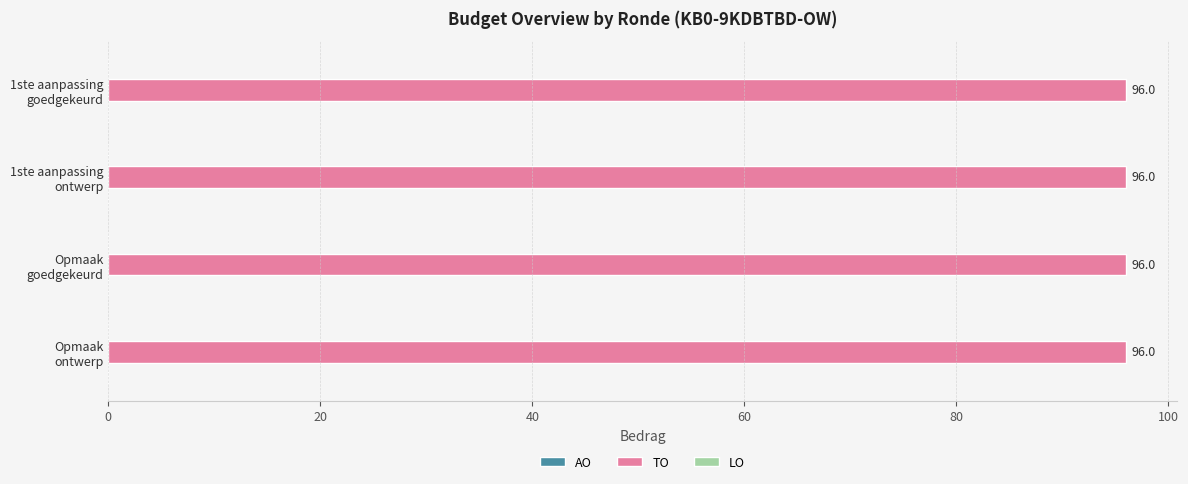

What is the spread (max minus min) of values at 2023 Opmaak – goedgekeurd?

96